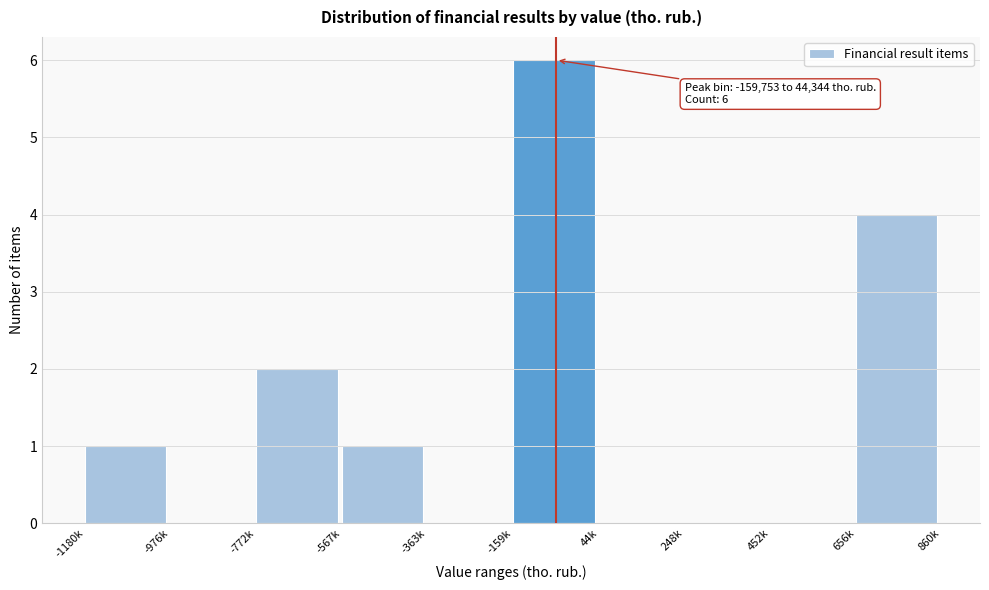

Reading left to right, transcribe all the data shown in this chart.

-1180k=1	-976k=0	-772k=2	-567k=1	-363k=0	-159k=6	44k=0	248k=0	452k=0	656k=4